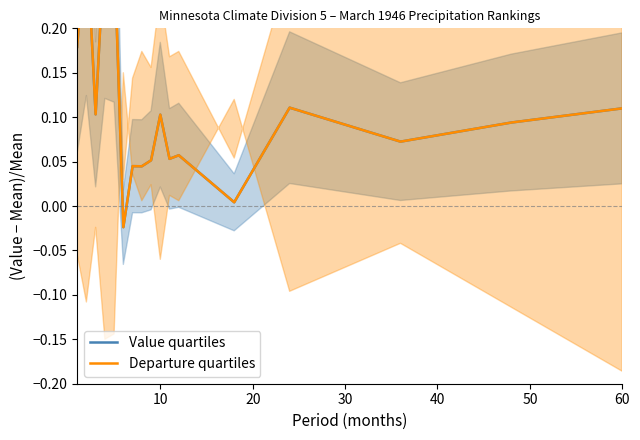

What is the difference between the maximum and second lowest values in the Departure quartiles series?

0.3